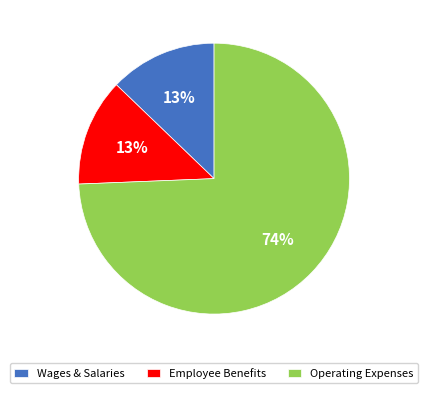

Combined, do Employee Benefits and Wages & Salaries account for over 50%?

No